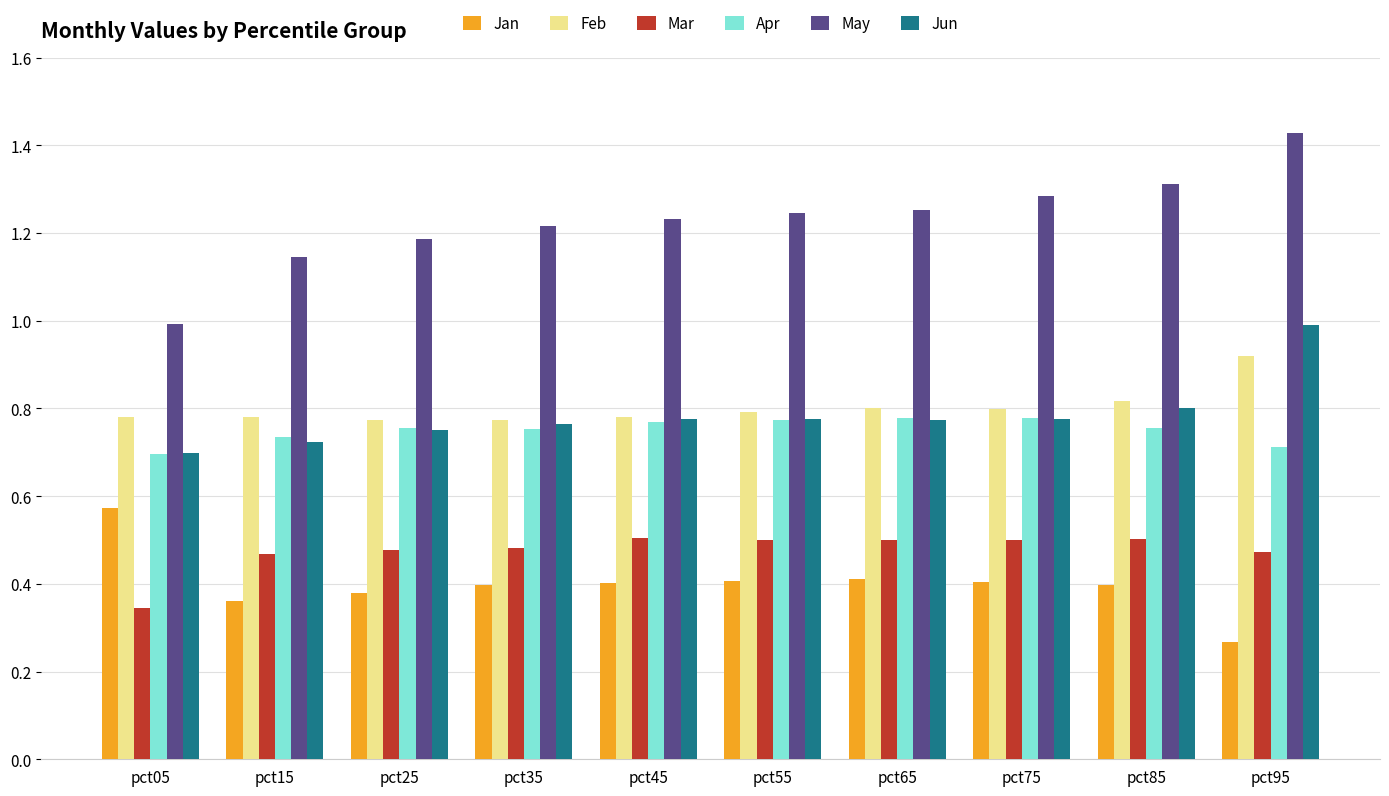

What is the difference between the second highest and minimum values in the Jan series?

0.1